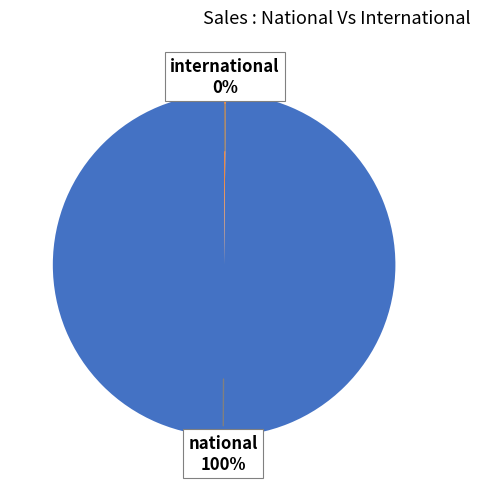

Is there a majority slice in this chart?

Yes